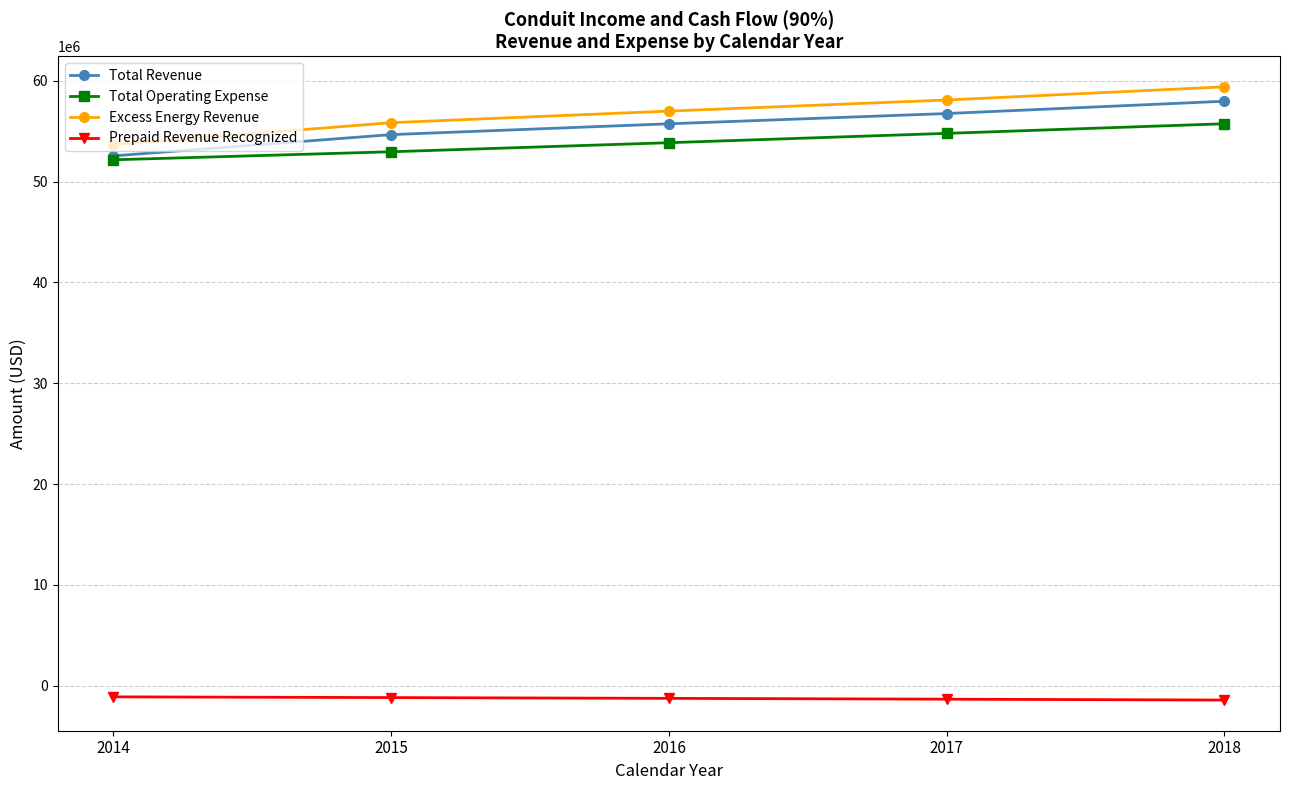

What is the sum of the Prepaid Revenue Recognized values at 2014 and 2016?

-2372051.2